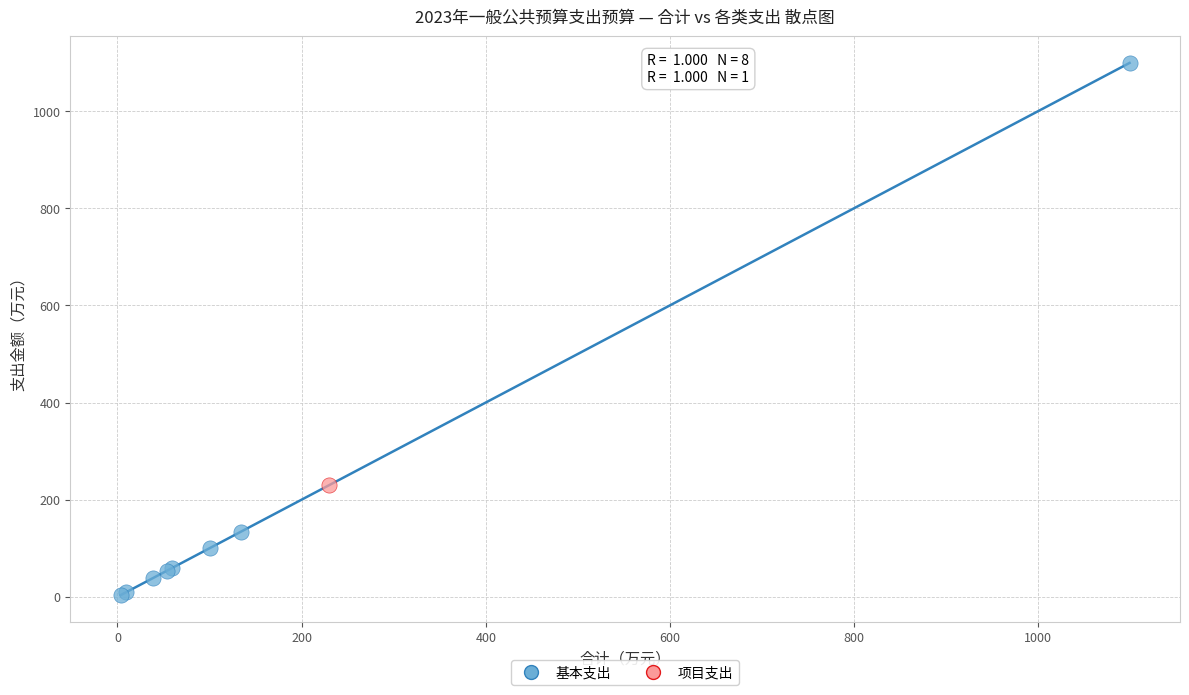

What are all the series names shown in the legend?

基本支出, 项目支出